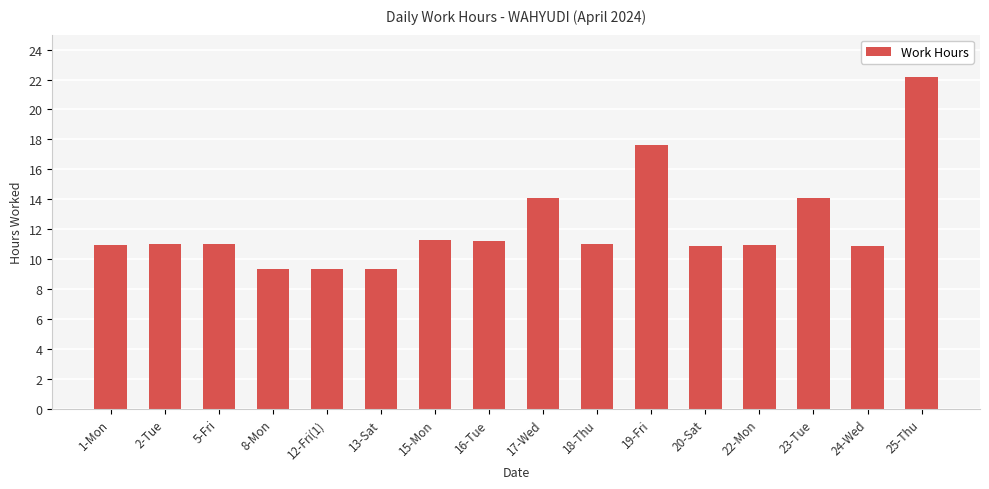

What is the sum of all values?

195.1